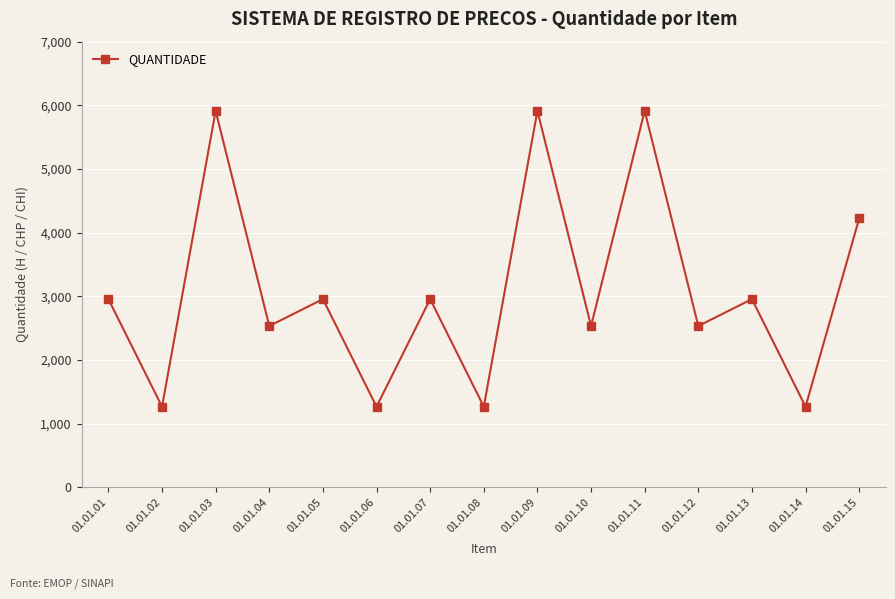

At which label does the data first exceed 2956?

01.01.01